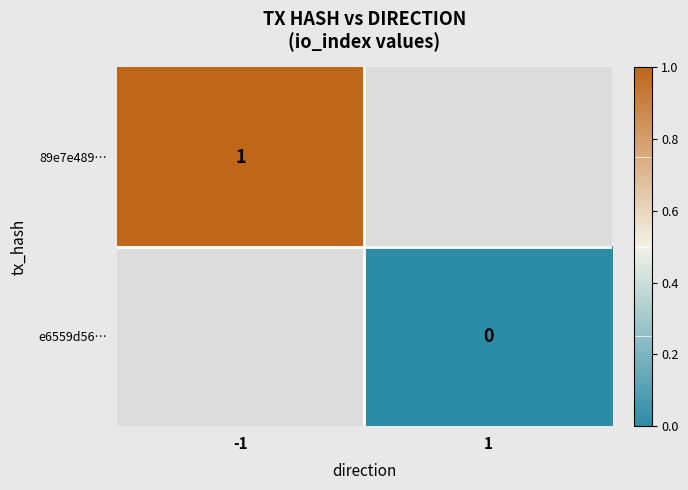

What is the maximum value shown in the chart?

1.0